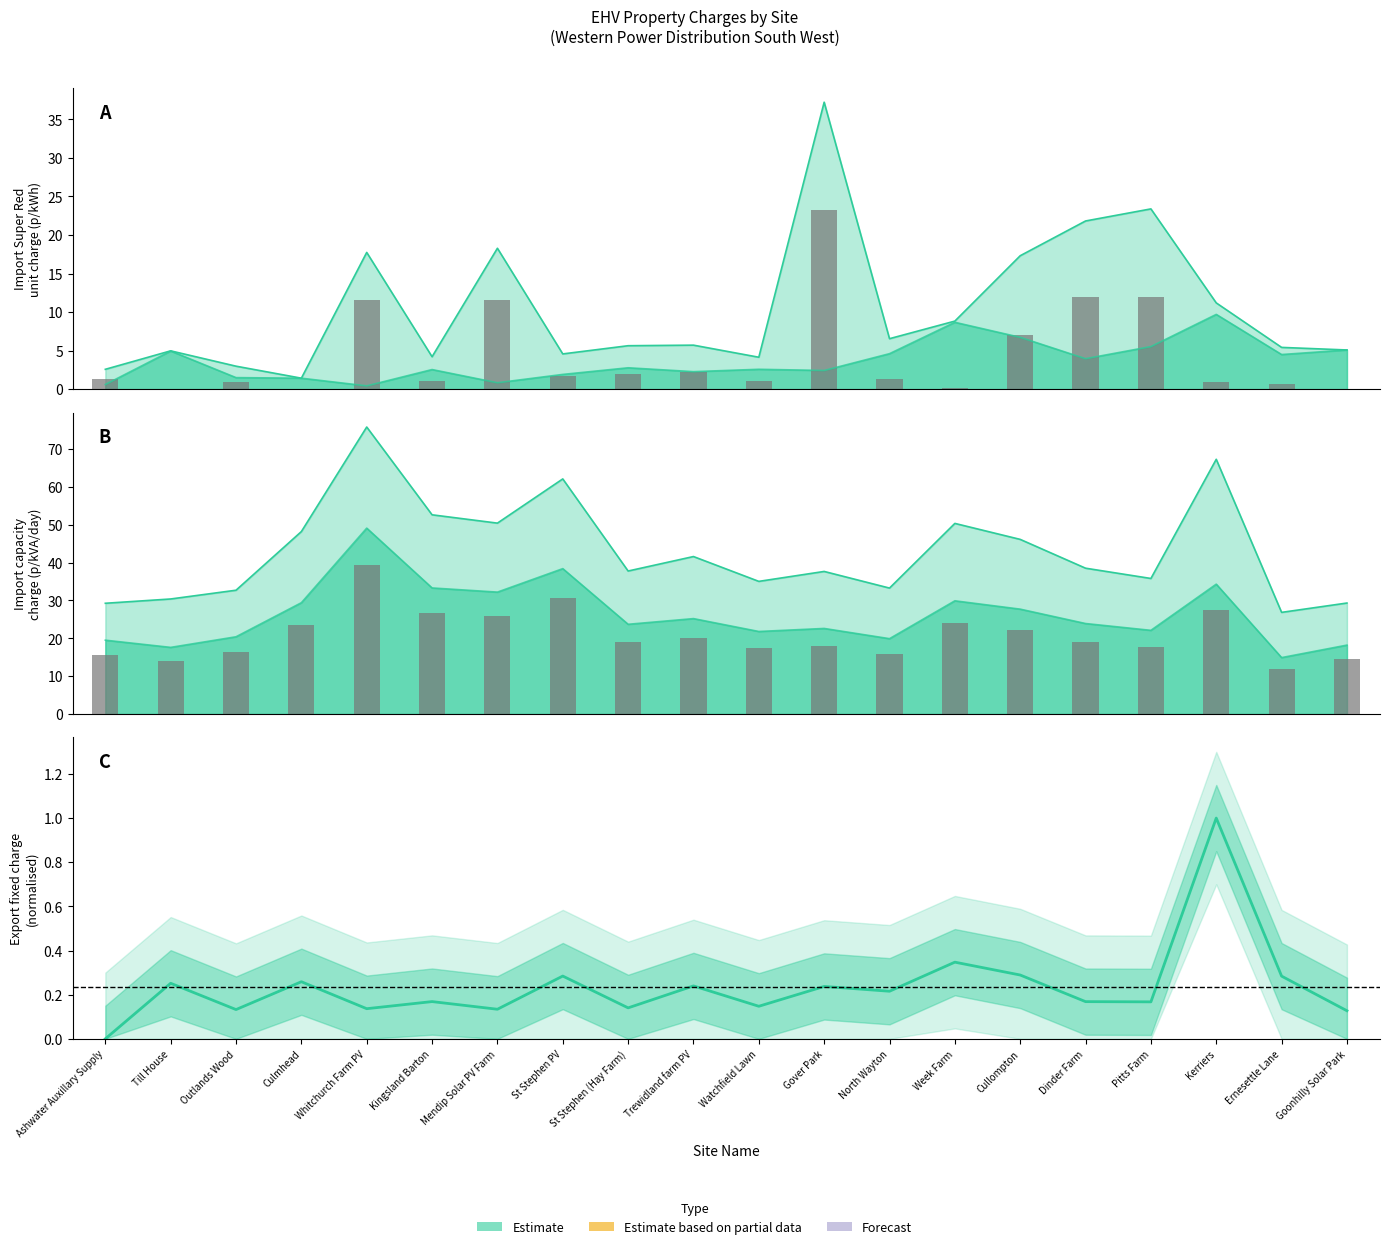

True or false: Import Super Red unit charge (p/kWh) has a value of 0.6 at Ernesettle Lane.

True